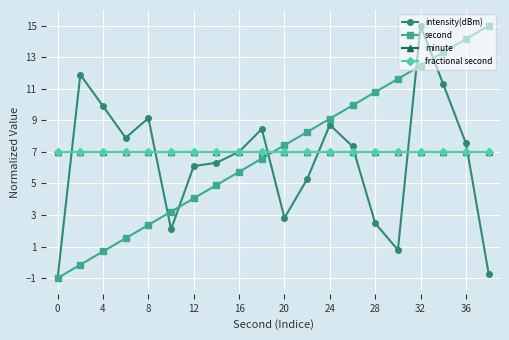

After their last crossing, which series has the higher values: fractional second or intensity(dBm)?

fractional second